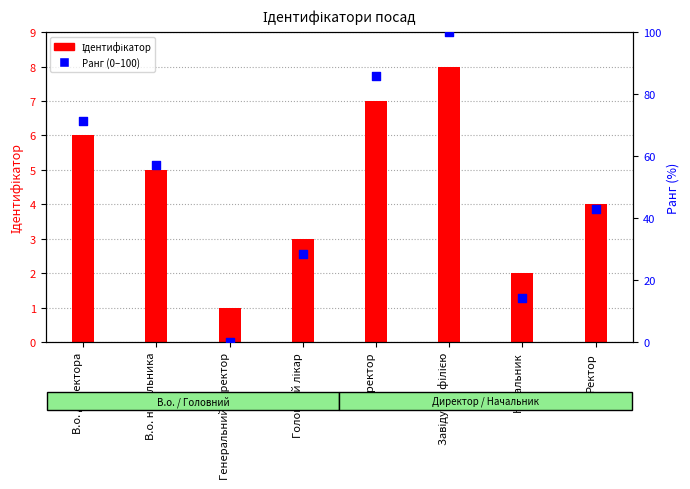

Which series contains the highest Y value?

Ранг (0–100)